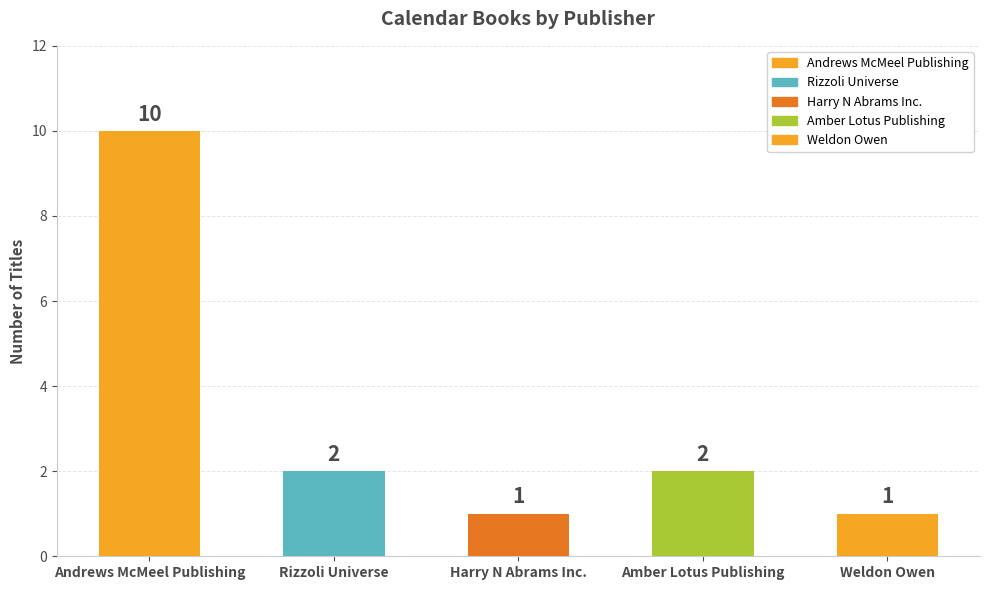

Reading right to left, transcribe all the data shown in this chart.

Weldon Owen=1	Amber Lotus Publishing=2	Harry N Abrams Inc.=1	Rizzoli Universe=2	Andrews McMeel Publishing=10